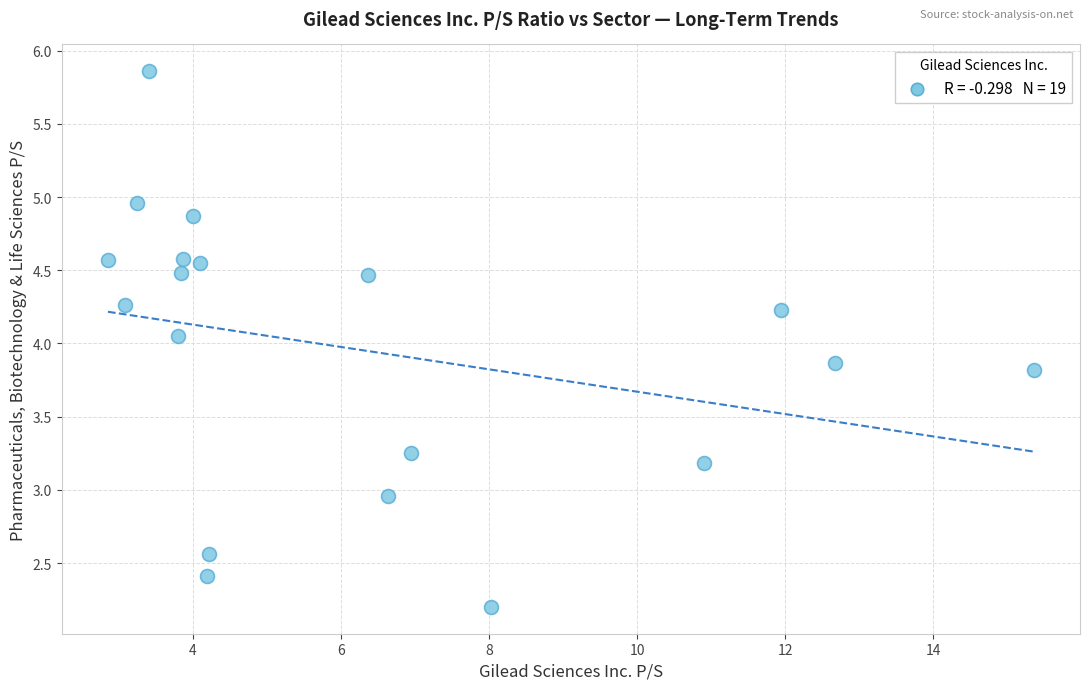

What is the range of Y values (max minus min)?

3.7